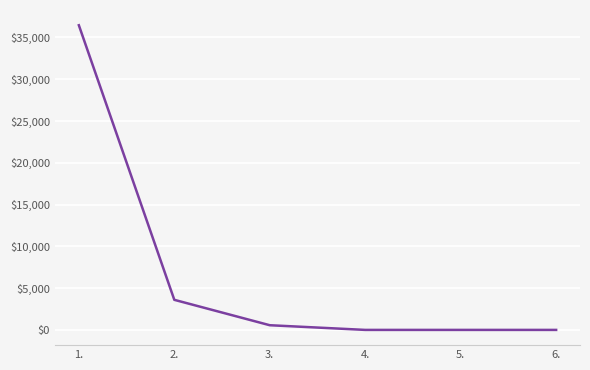

Which has a higher value, 5. or 1.?

1.